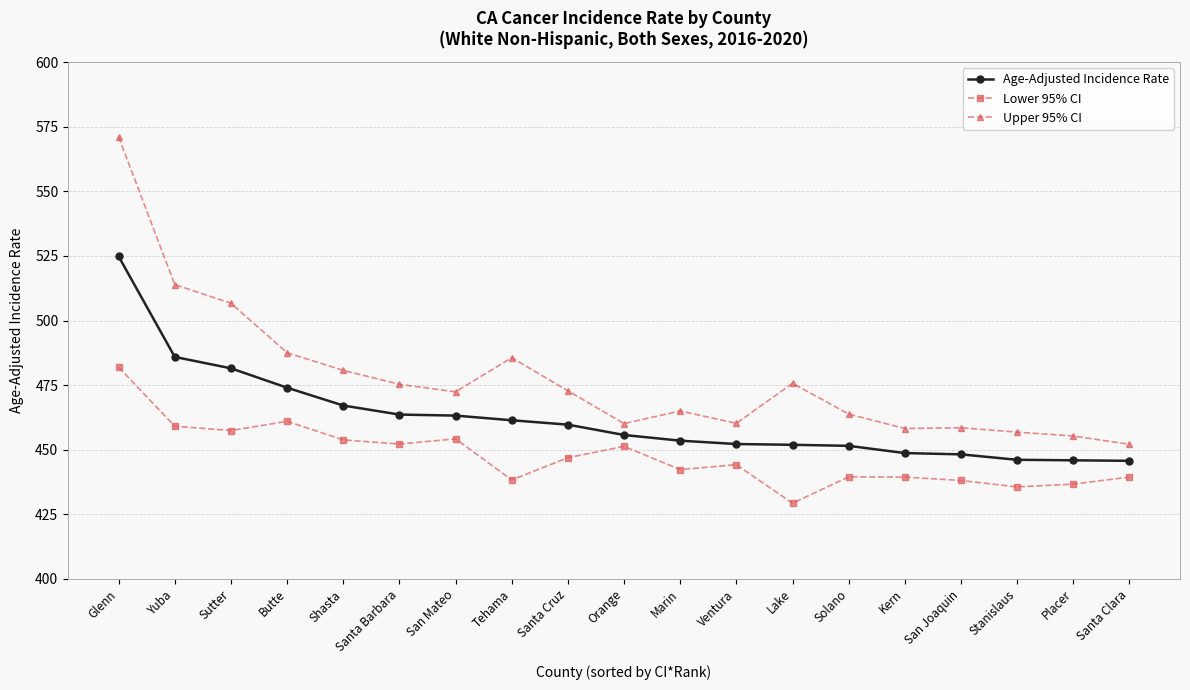

What is the spread (max minus min) of values at Ventura?

16.0